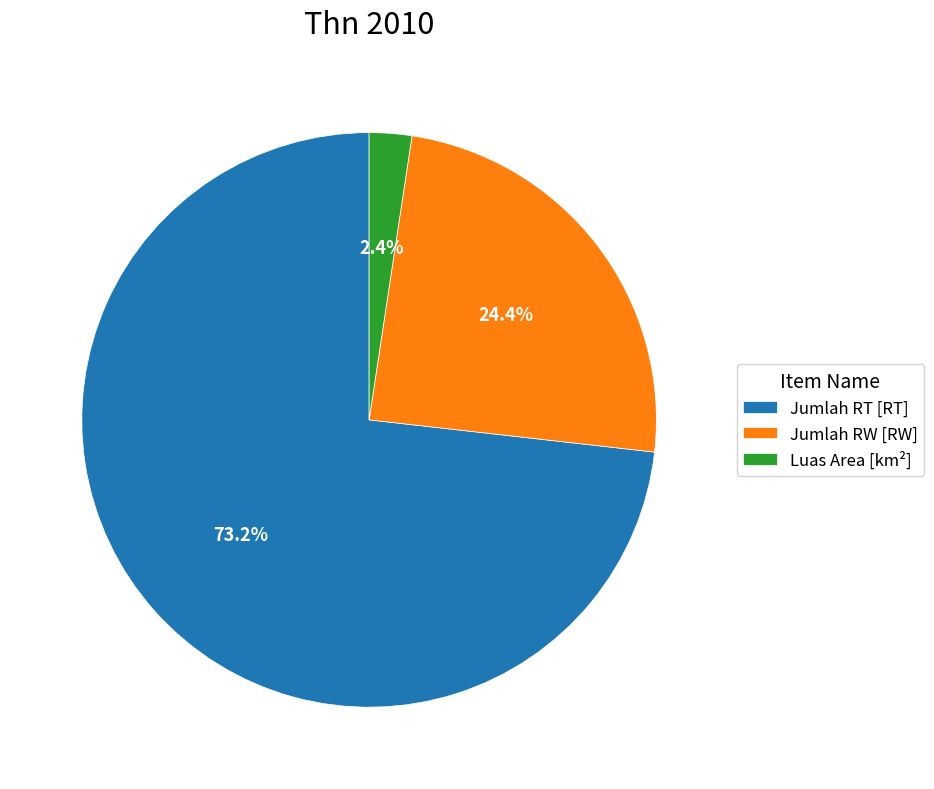

To the nearest percent, what is the difference between the largest and smallest slice percentages?

71%